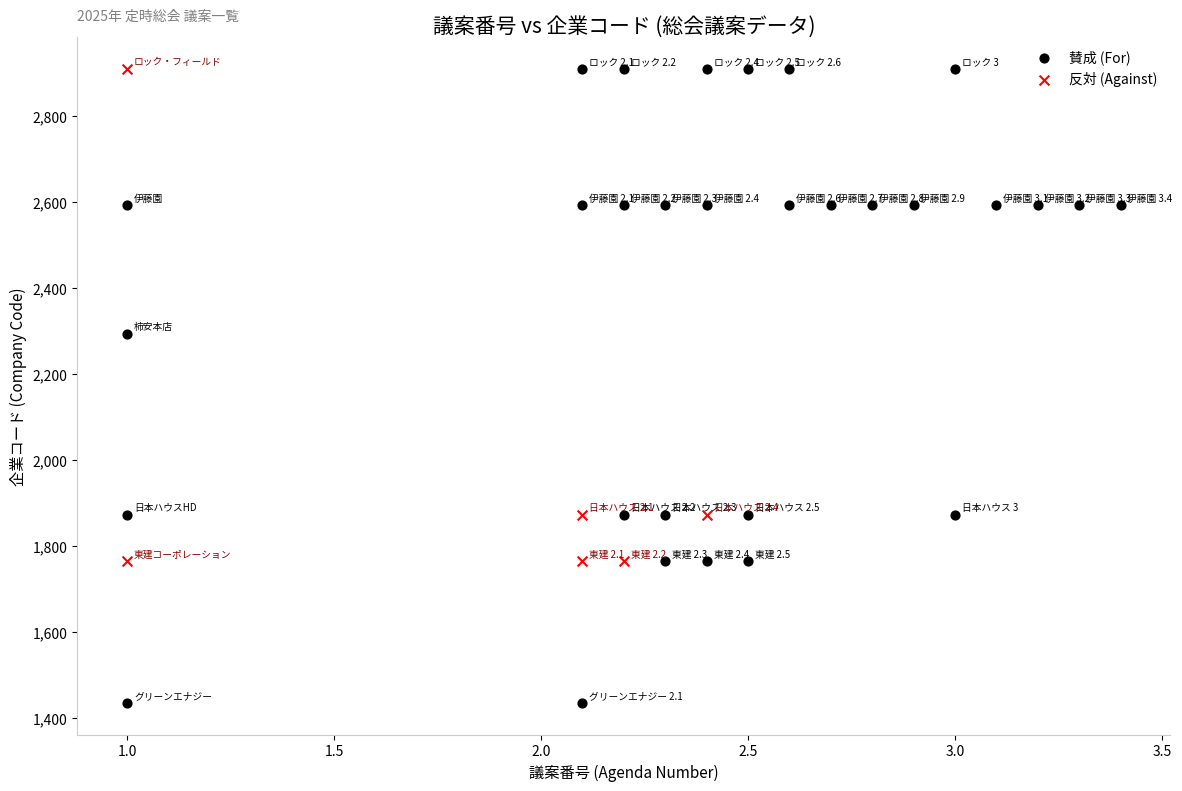

Which series reaches the minimum Y coordinate?

賛成 (For)